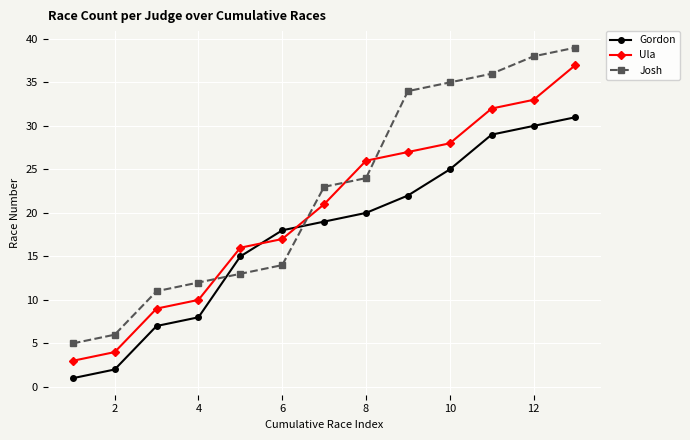

How many lines are shown in the chart?

3